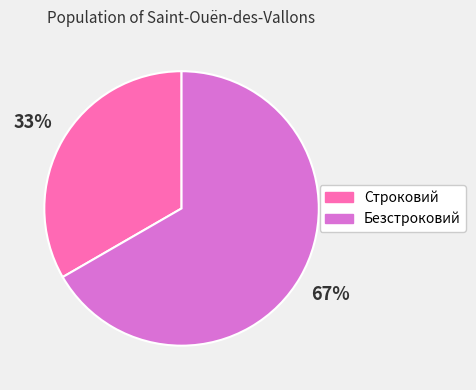

True or false: Безстроковий accounts for 53% of the total.

False